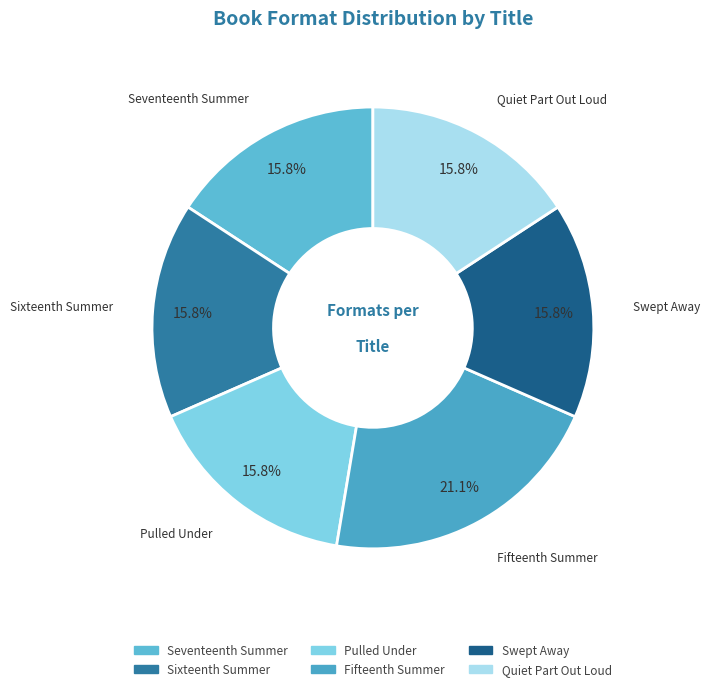

Is it true that Fifteenth Summer is 32% of the pie?

False